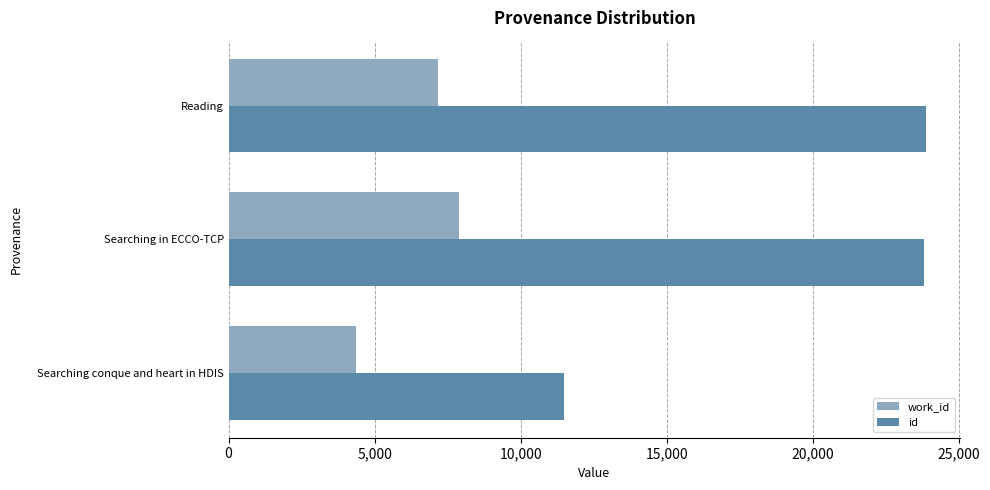

Which series changed the most between Searching conque and heart in HDIS and Reading?

id